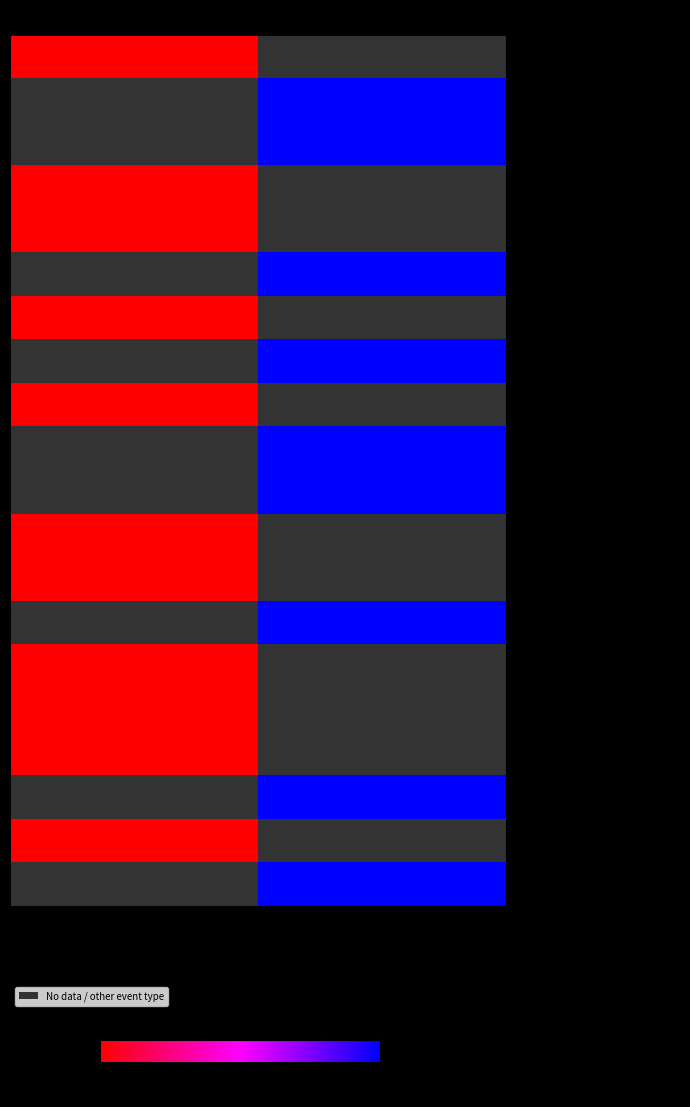

What is the maximum value shown in the chart?

4.0